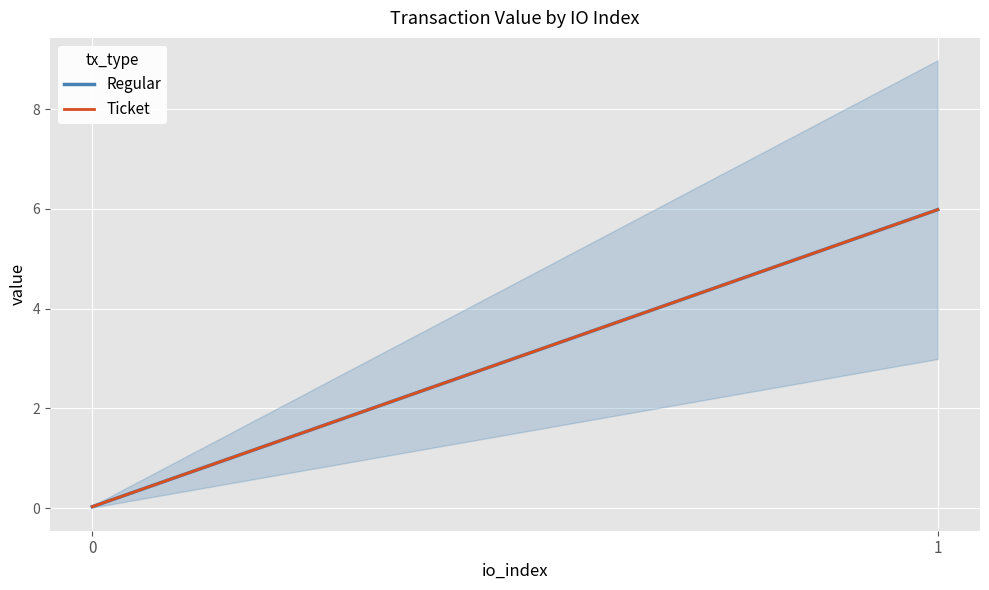

The value of Ticket at 1 is 6.0. True or false?

True